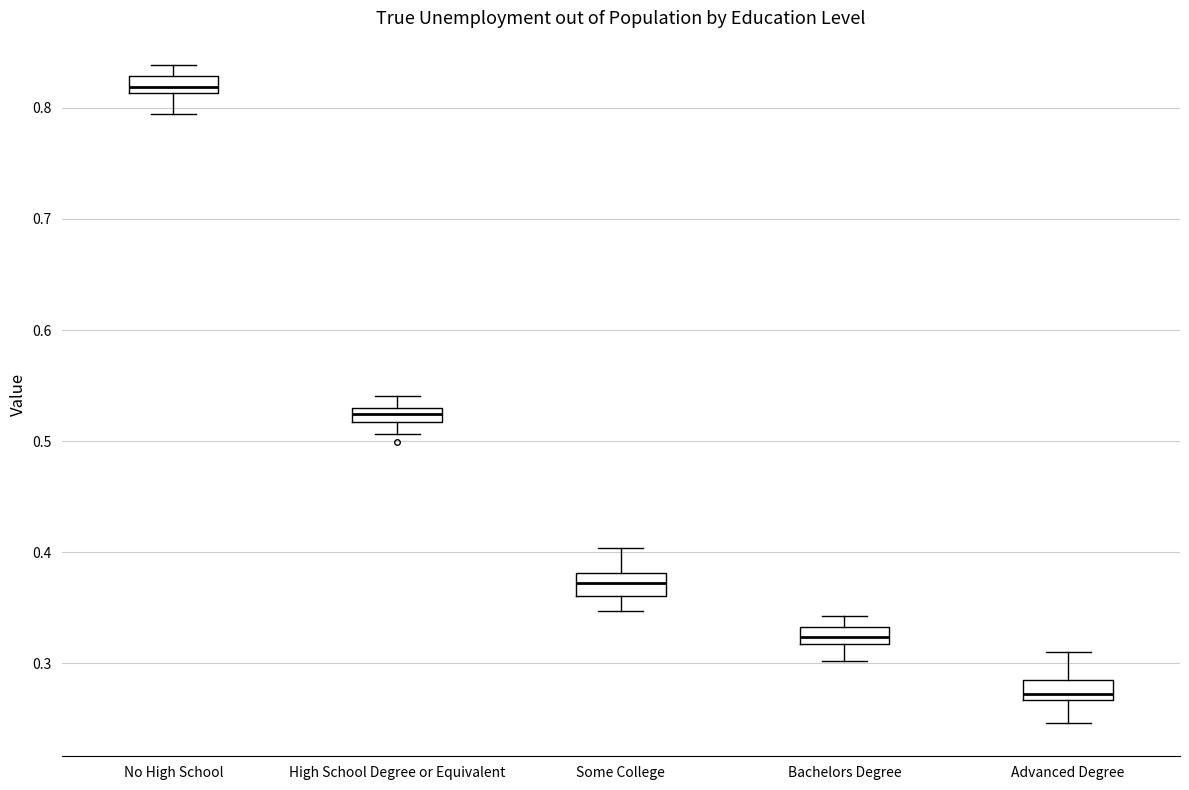

Which box has the lowest median line?

Advanced Degree